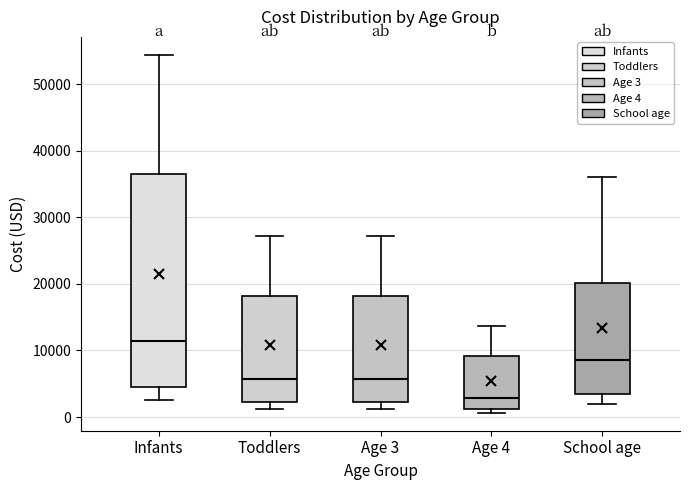

Where is the upper edge of the box for School age on the y-axis? The values are not printed on the chart, so give them approximately, as read against the axis.

20000